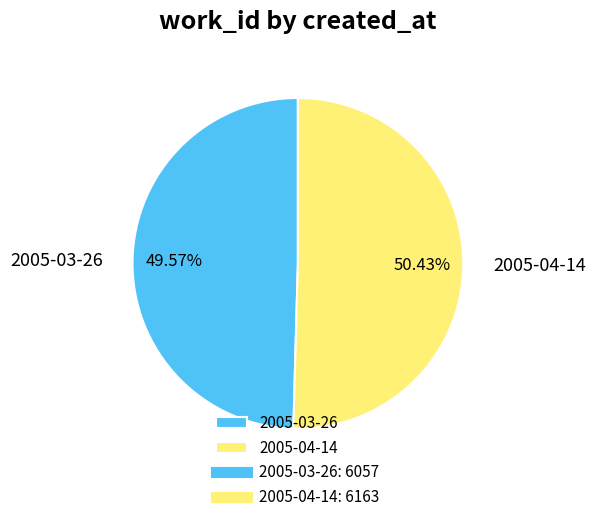

True or false: 2005-04-14 accounts for 39% of the total.

False